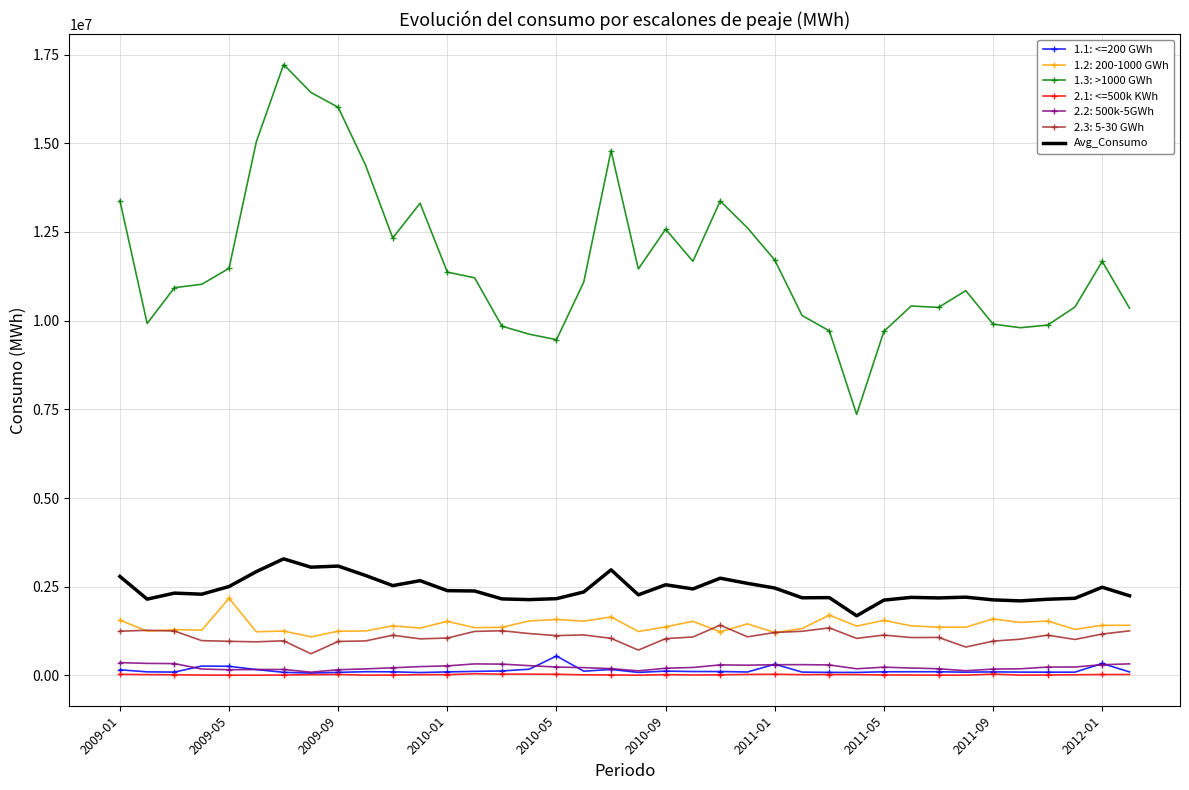

Which series has the largest total across all categories?

1.3: >1000 GWh